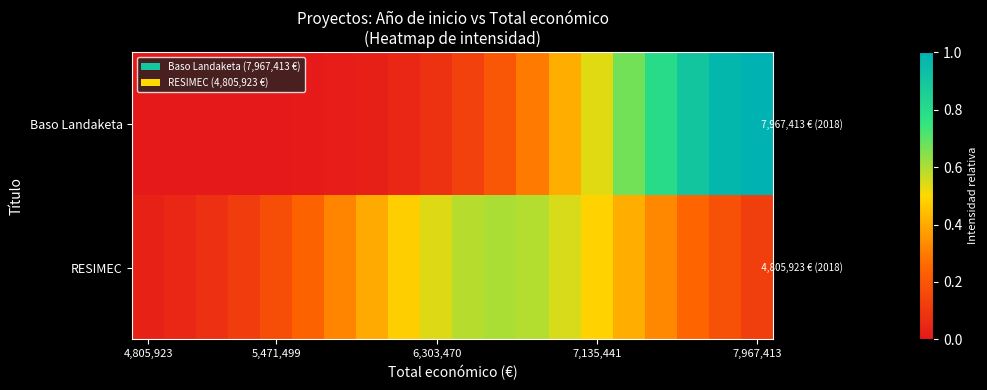

List the series in order of their peak value, lowest first.

RESIMEC, Baso Landaketa